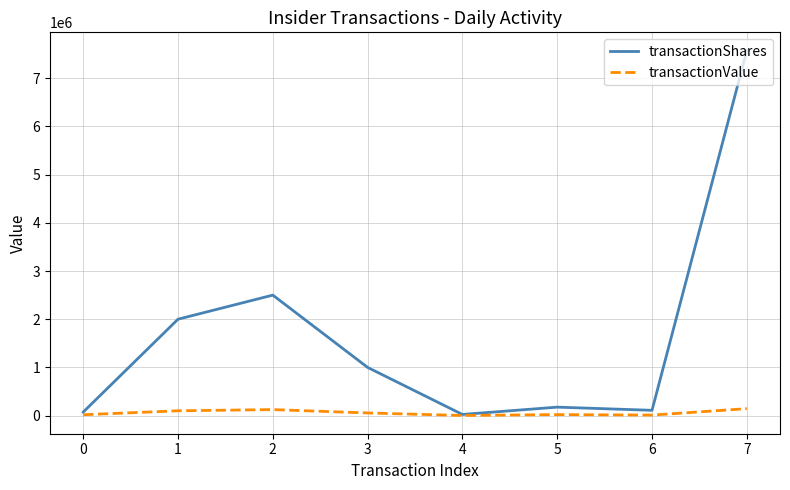

Is it true that transactionValue equals 18341 at 0?

True